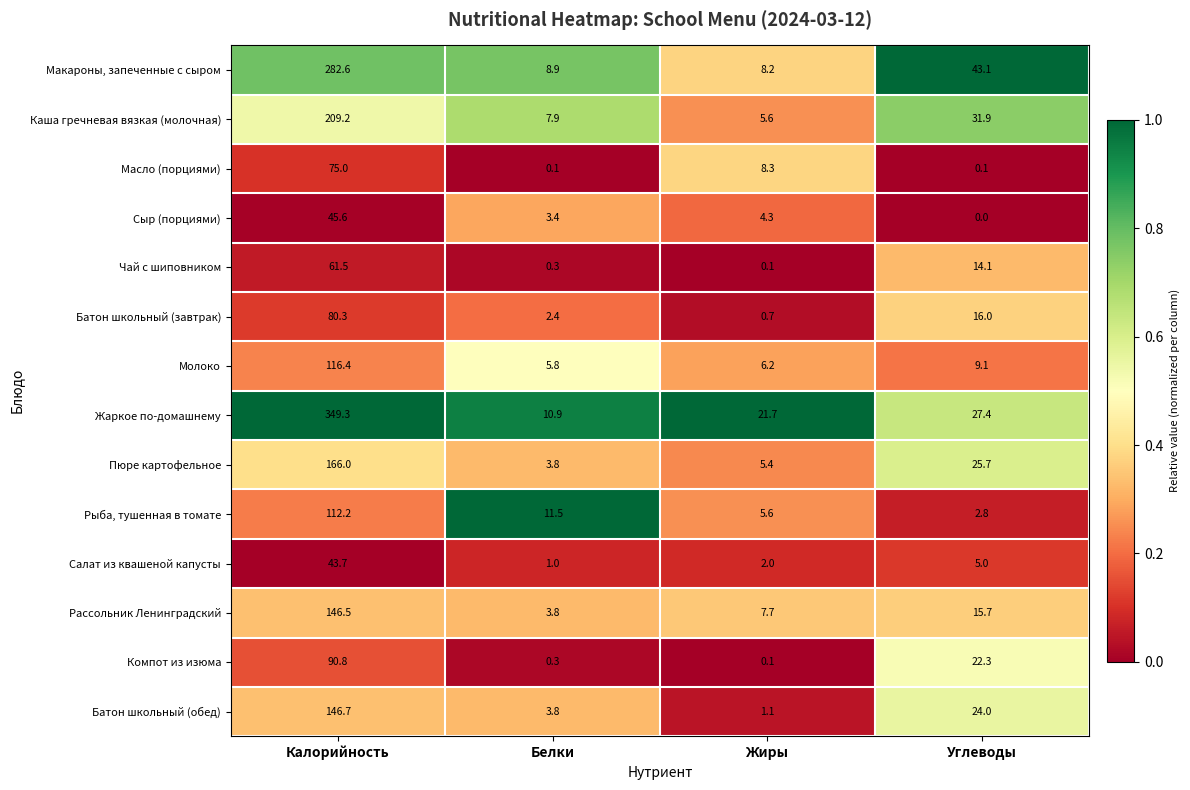

What is the difference between the highest and lowest values at Углеводы?

43.1